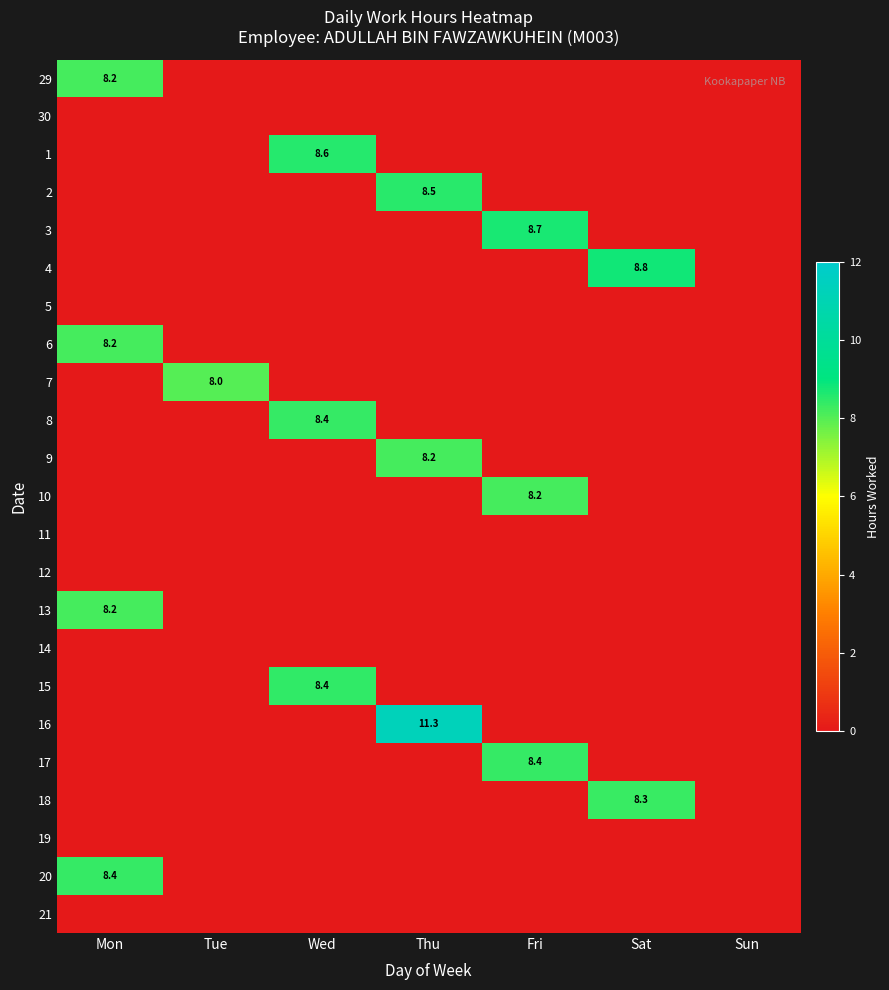

At which category is the sum across all series the highest?

Mon